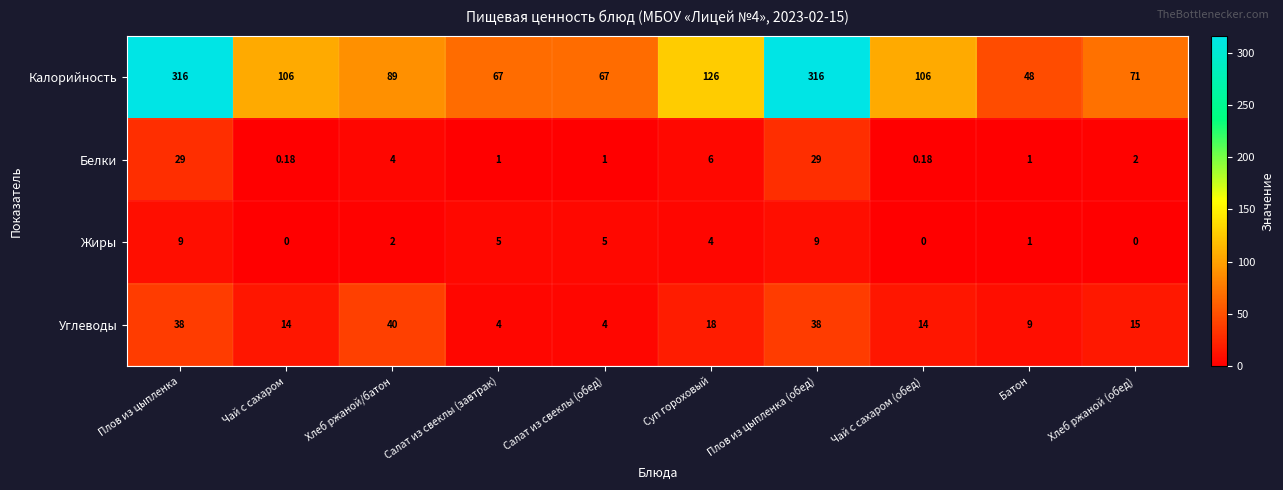

Which series has the largest total across all categories?

Калорийность